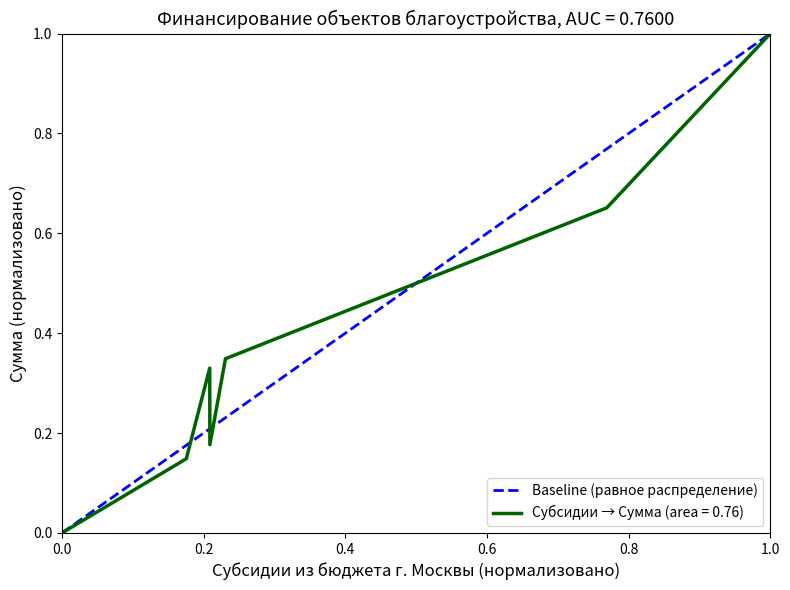

Is it true that Субсидии → Сумма (area = 0.76) equals -0.4 at 0.0?

False